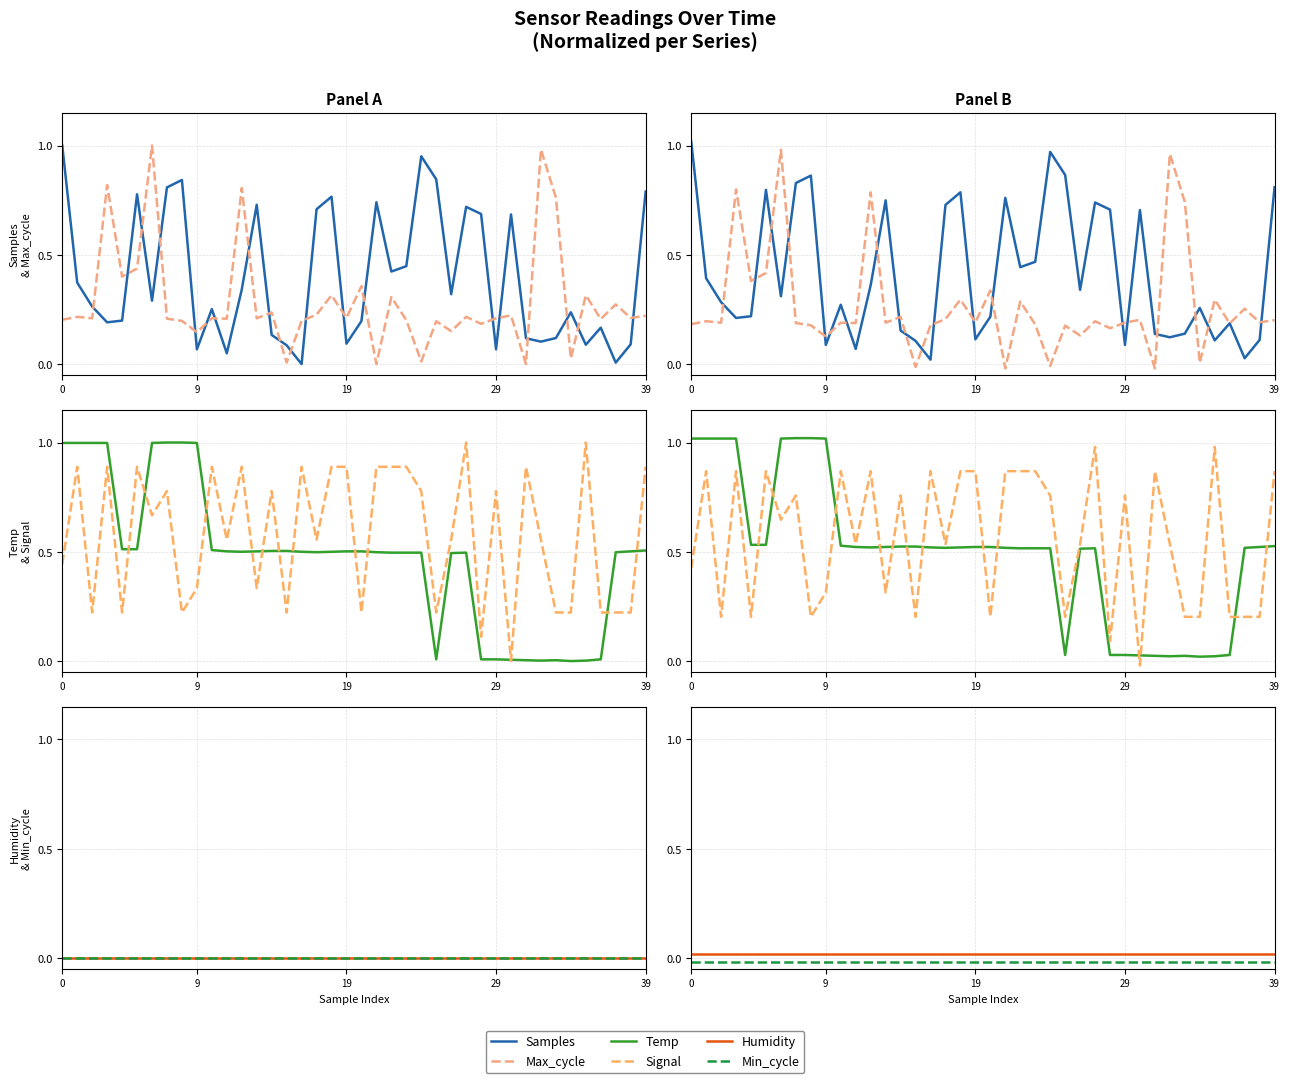

How many times do Signal and Temp cross each other?

13